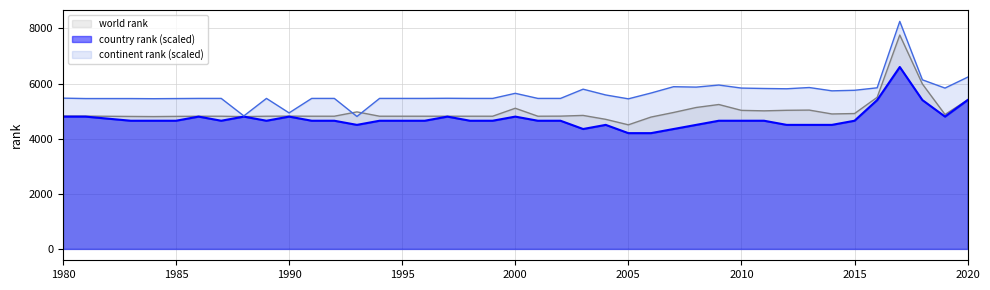

Between 1986 and 1988, which series saw the biggest shift?

continent rank